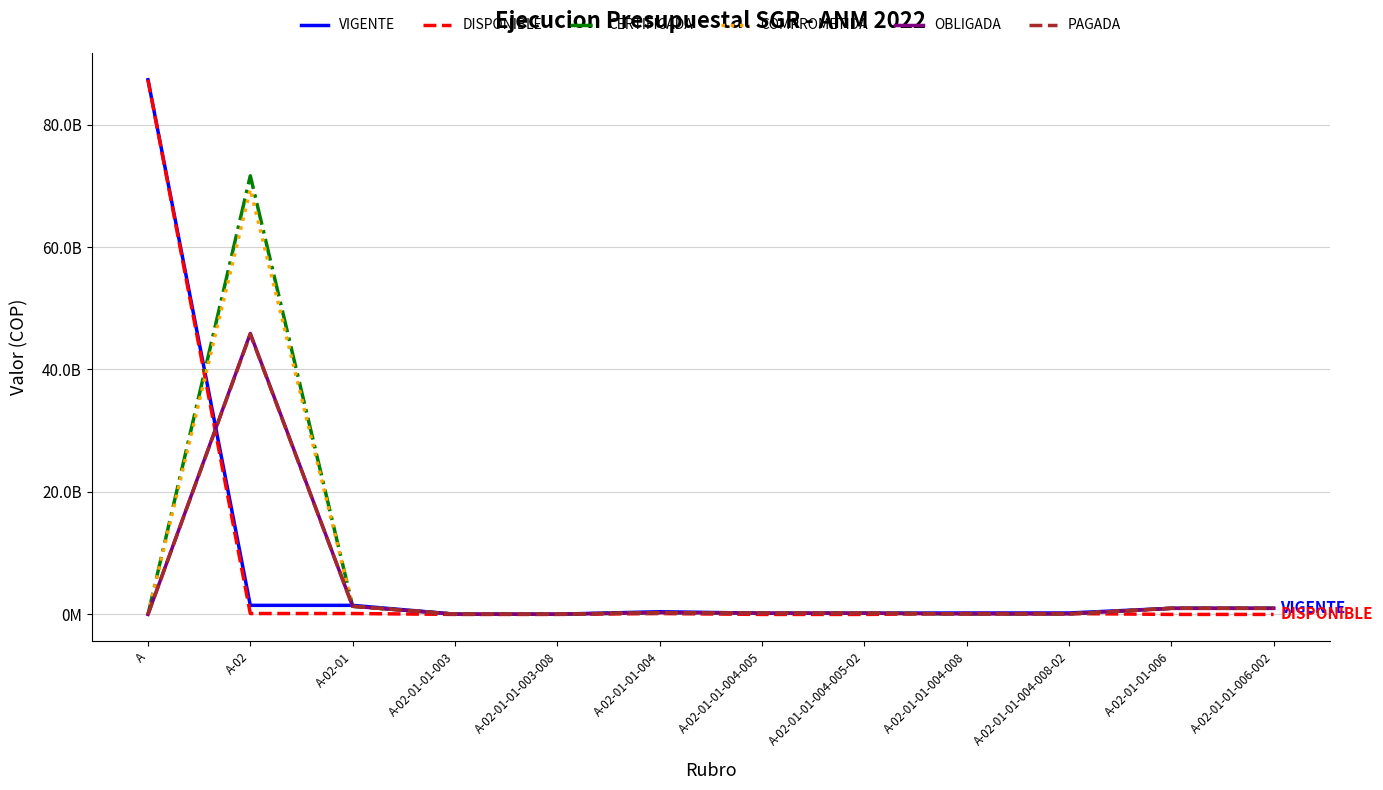

Which series ends up on top after the final intersection of COMPROMETIDA and VIGENTE?

VIGENTE